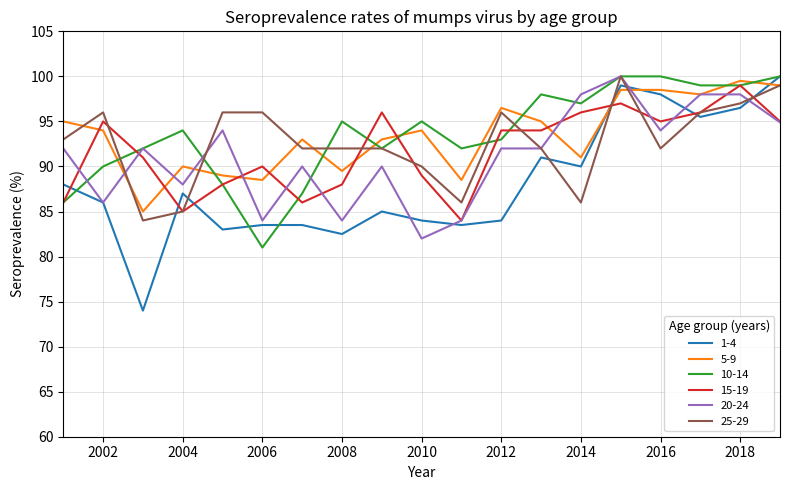

How many intersections are there between 1-4 and 5-9?

3